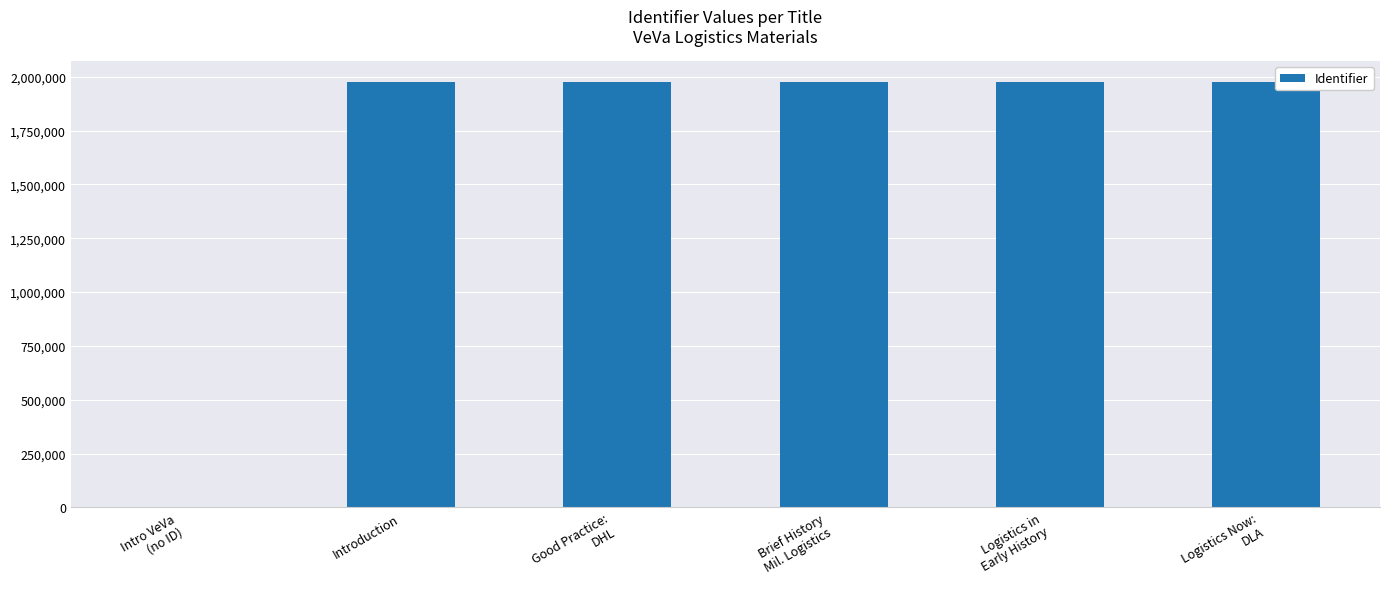

Is it true that the value at Brief History
Mil. Logistics is 1974485?

True